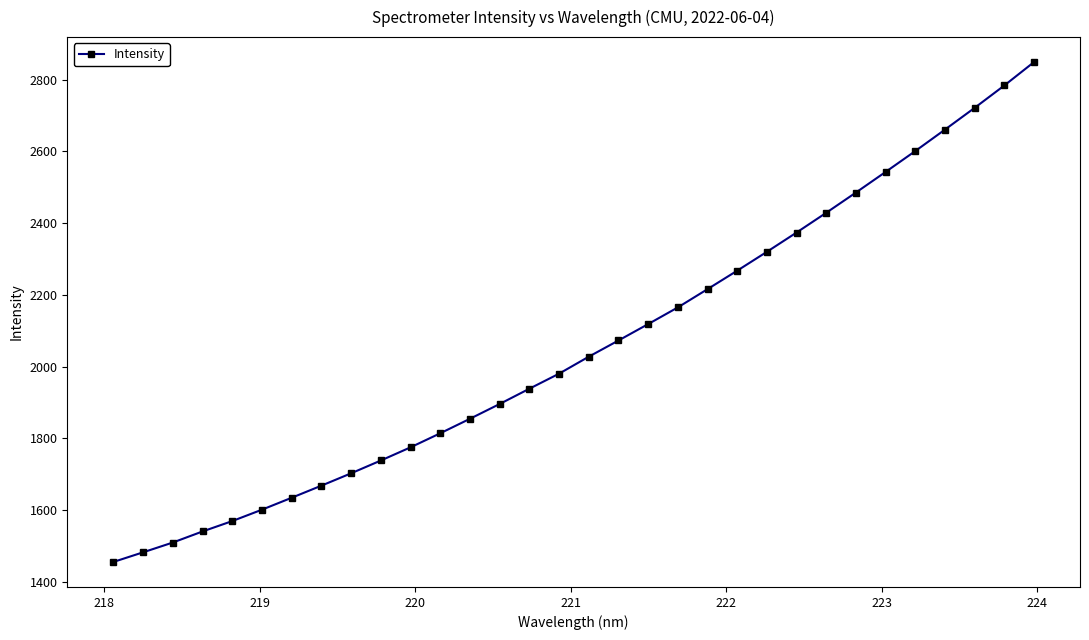

What is the average value?

2056.2